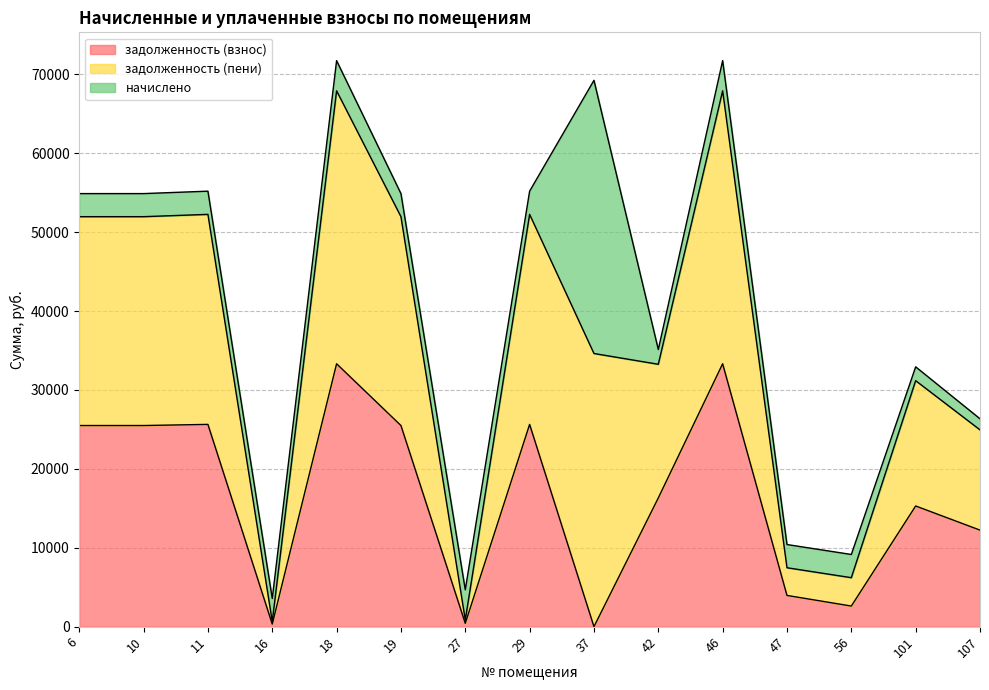

What is the total value across all series at 11?

55195.4